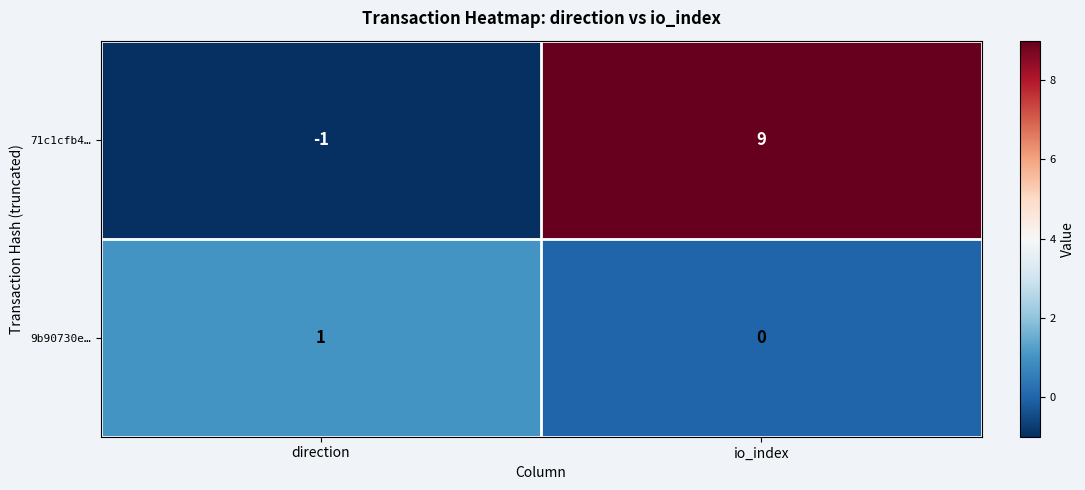

What is the difference between the maximum and minimum values in the 71c1cfb4… series?

10